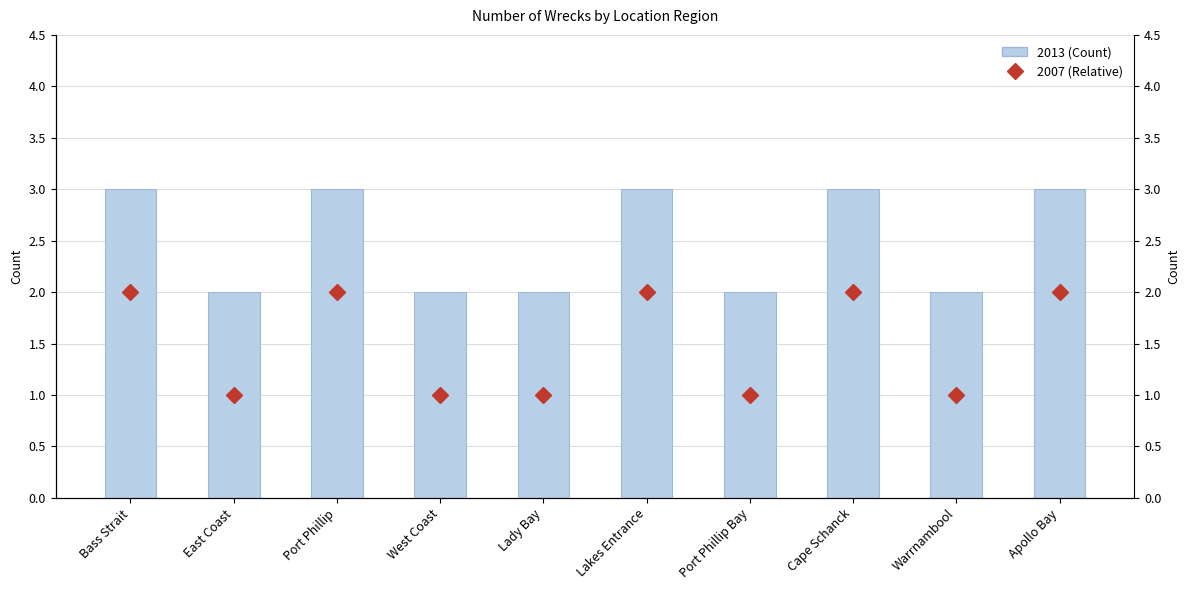

At which category is the sum across all series the highest?

Bass Strait